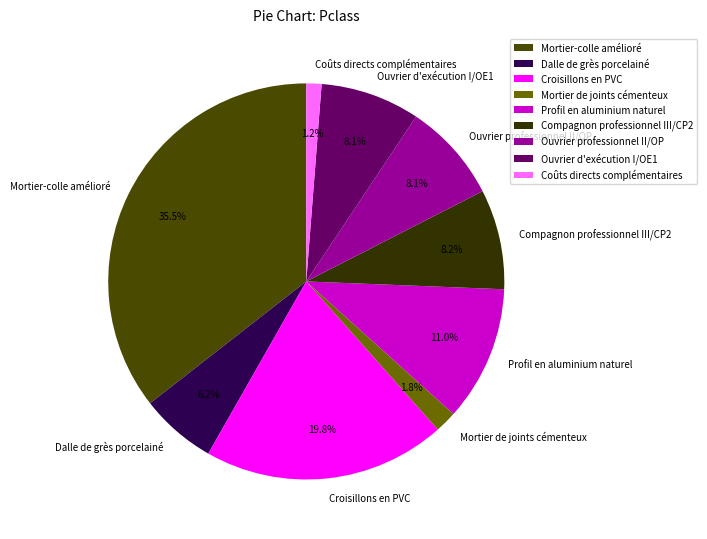

Does Profil en aluminium naturel represent more than half of the total?

No